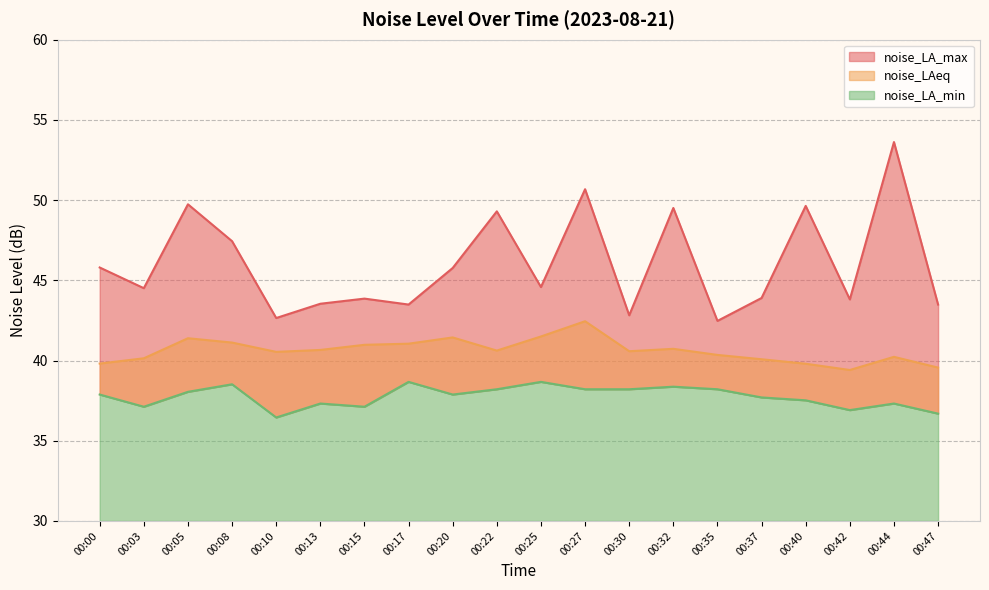

How many interior local valleys does the noise_LA_min series have?

5